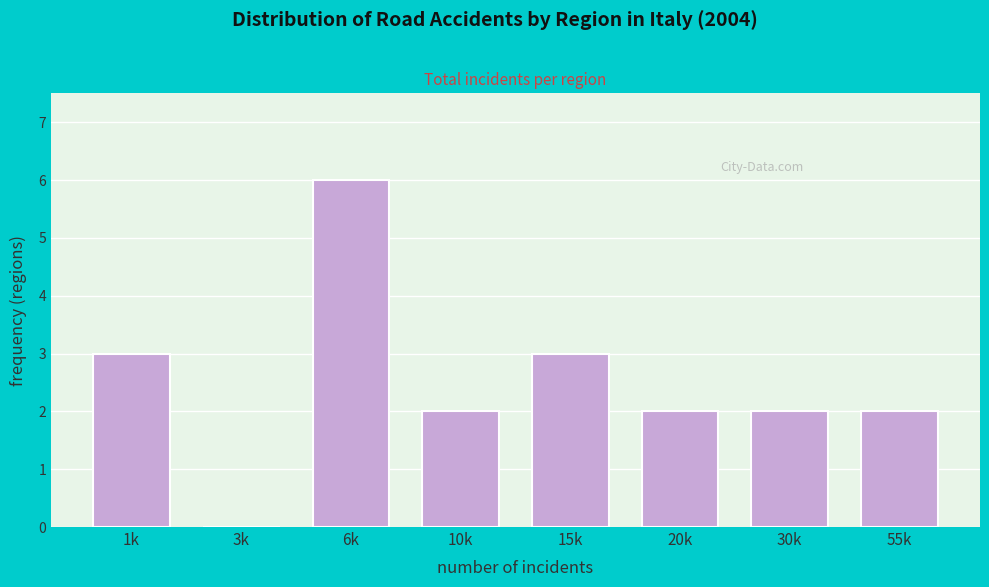

Reading left to right, list all the values displayed in this chart.

1k=3	3k=0	6k=6	10k=2	15k=3	20k=2	30k=2	55k=2